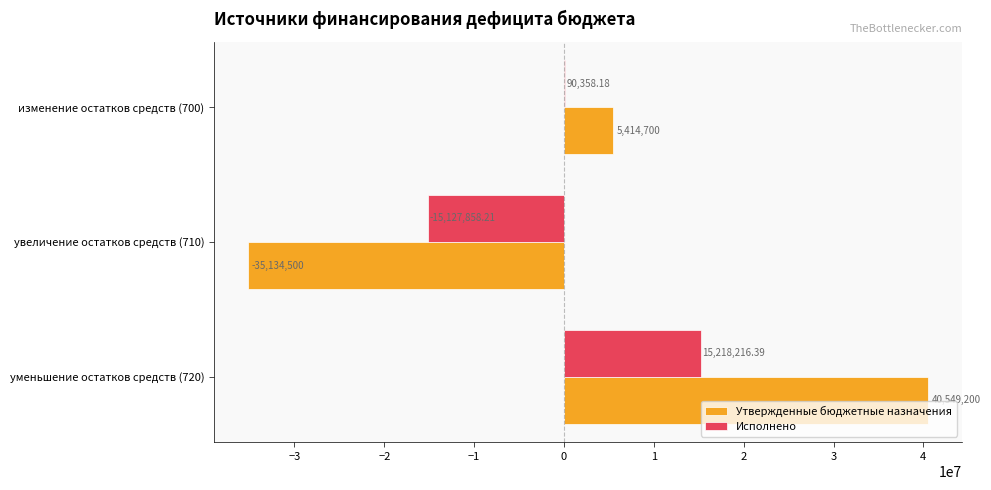

How many distinct data groups are displayed?

2